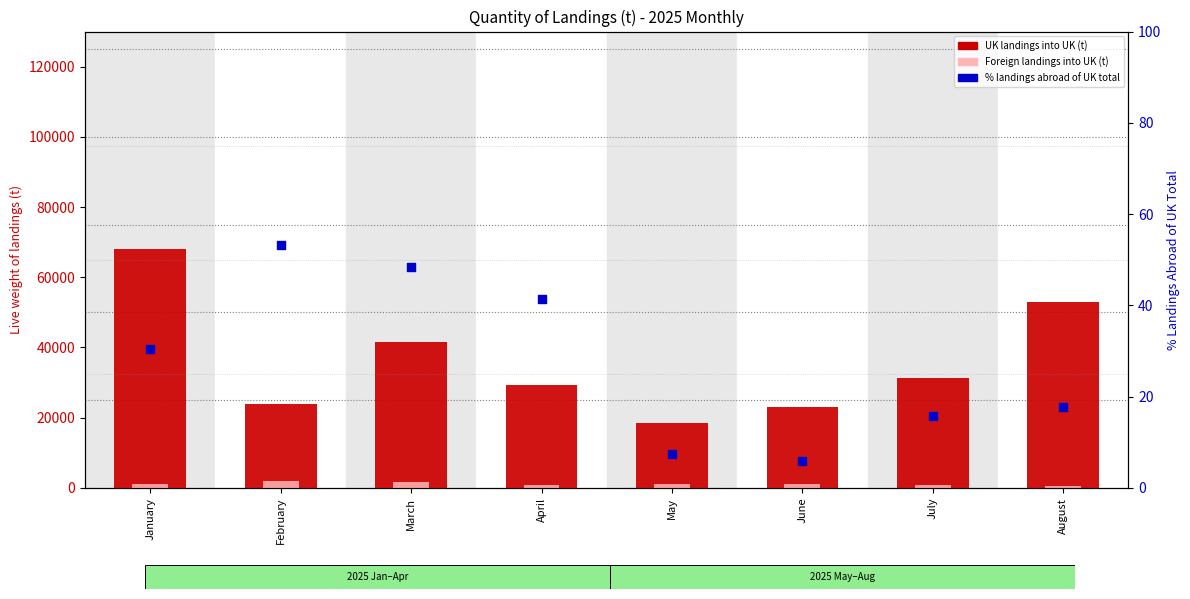

What is the total value across all series at January?

69132.1